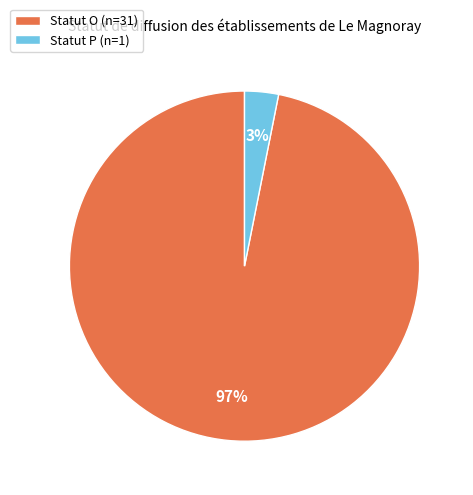

Is the sum of Statut P (n=1) and Statut O (n=31) greater than half?

Yes